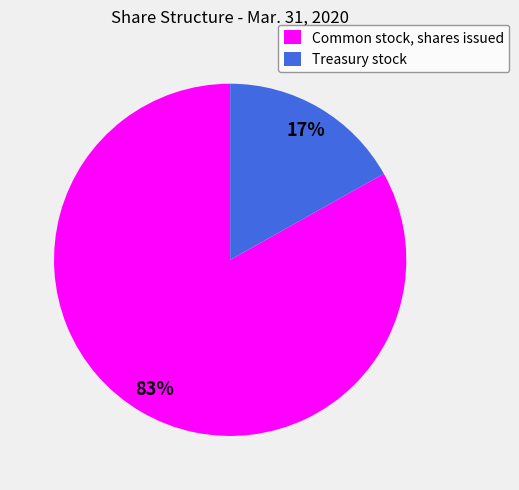

How many slices are in this pie chart?

2